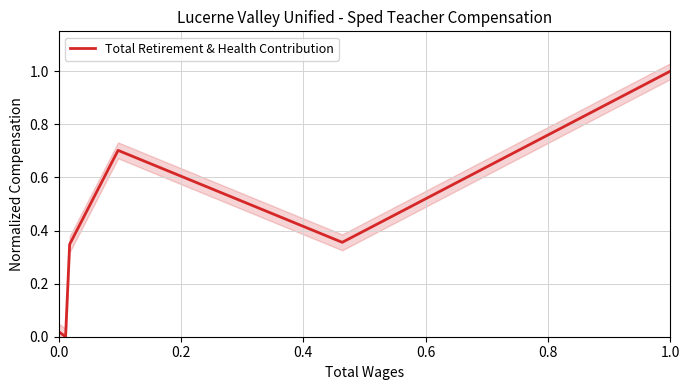

Is it true that Total Retirement & Health Contribution equals 1.0 at 1.0?

True